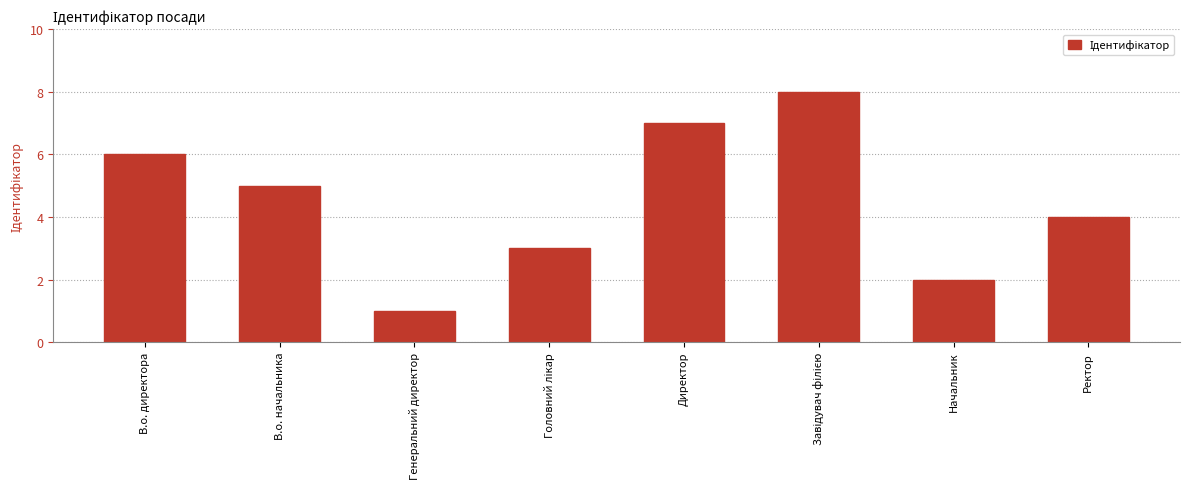

What is the difference between the second highest and minimum values?

6